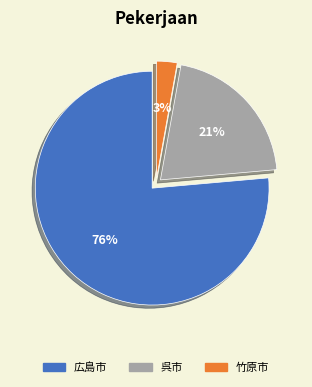

Does any single category account for the majority?

Yes